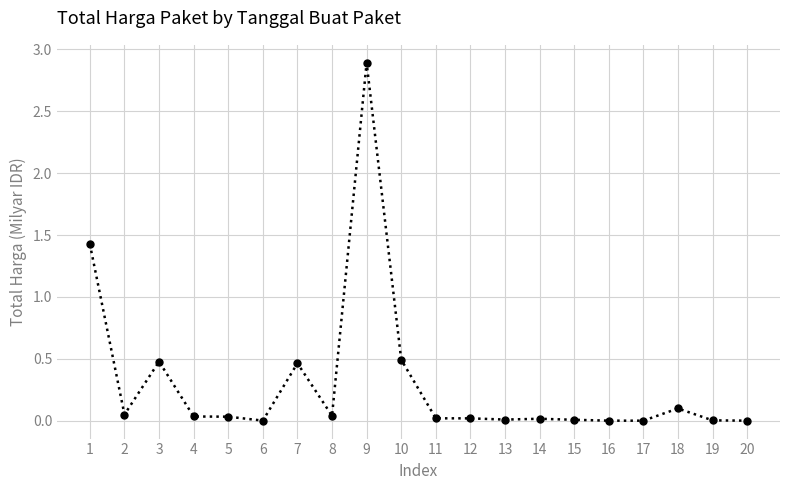

Is it true that the value at 18 is 0.1?

True